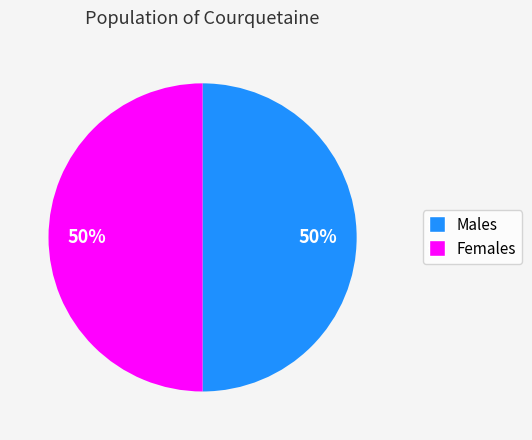

To the nearest percent, what is the average slice percentage?

50%